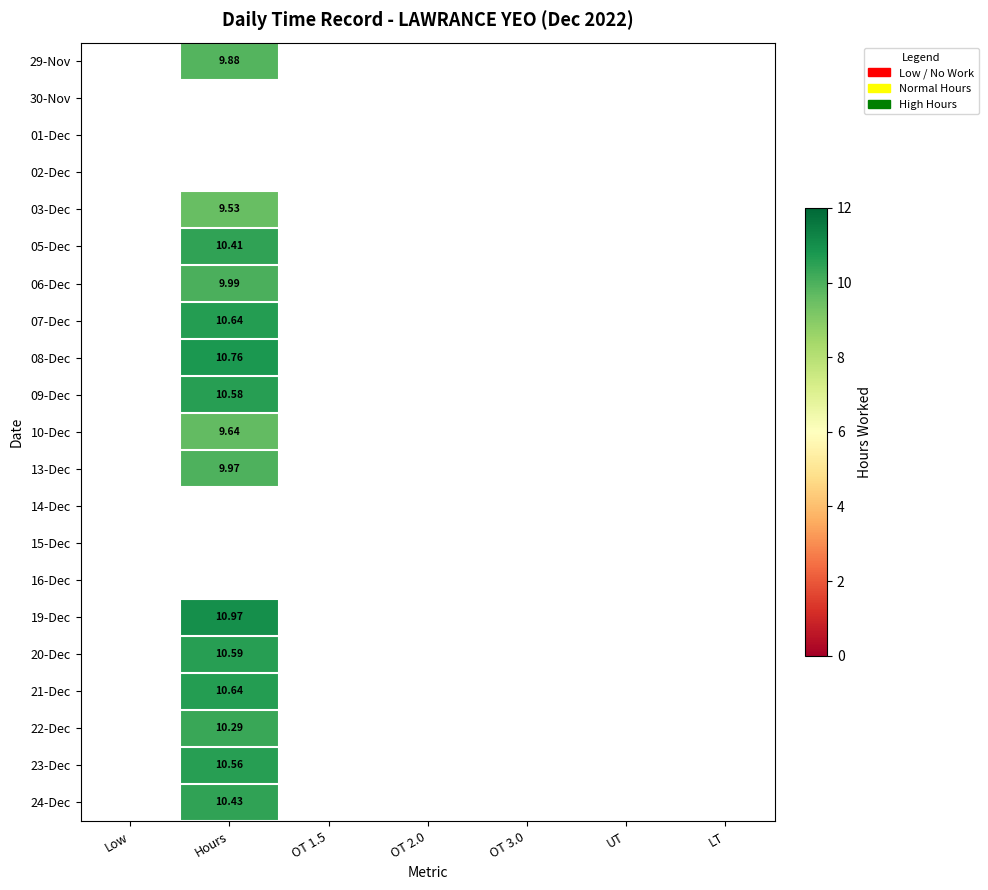

Is it true that 24-Dec equals 0.0 at Low?

True